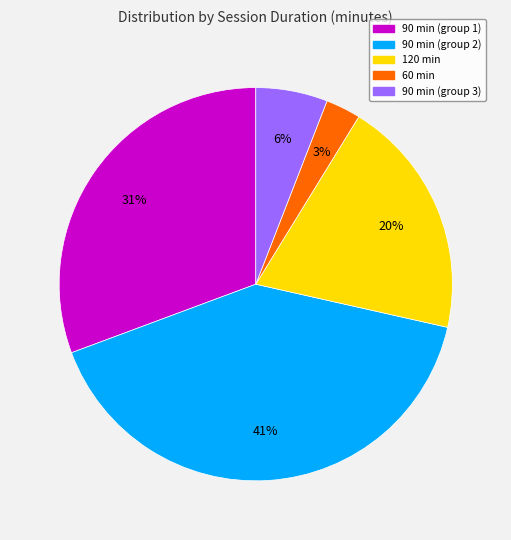

Count the number of slices in the pie.

5